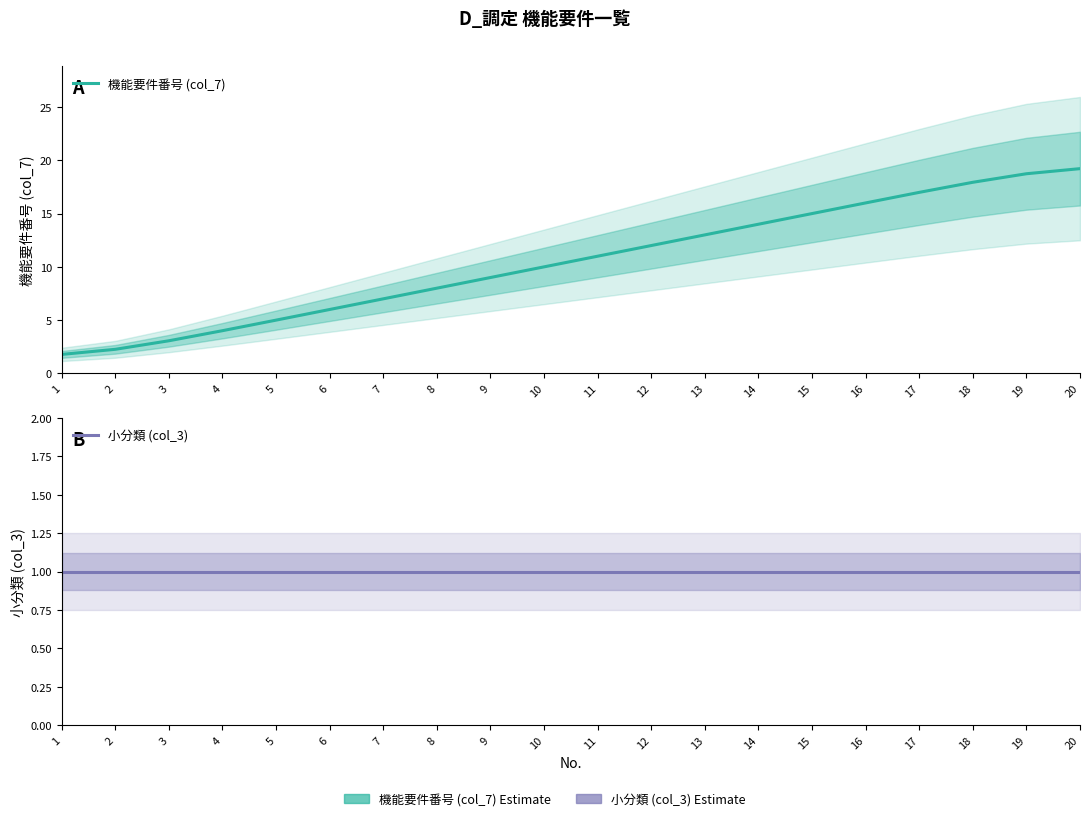

Is this an area chart (filled region under the line)?

No